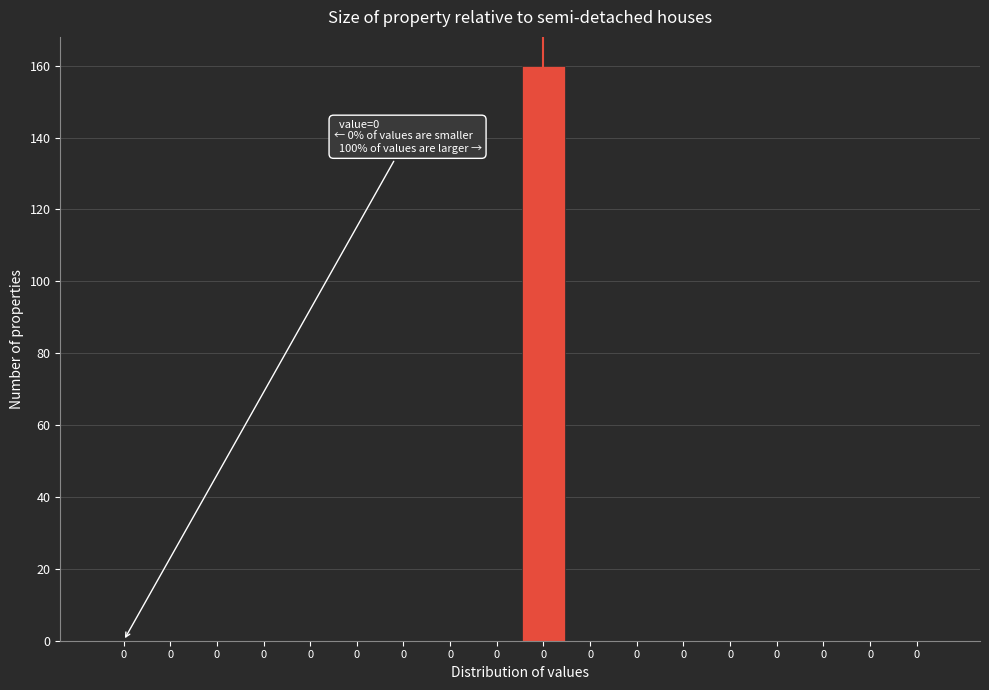

Are the bars horizontal?

No